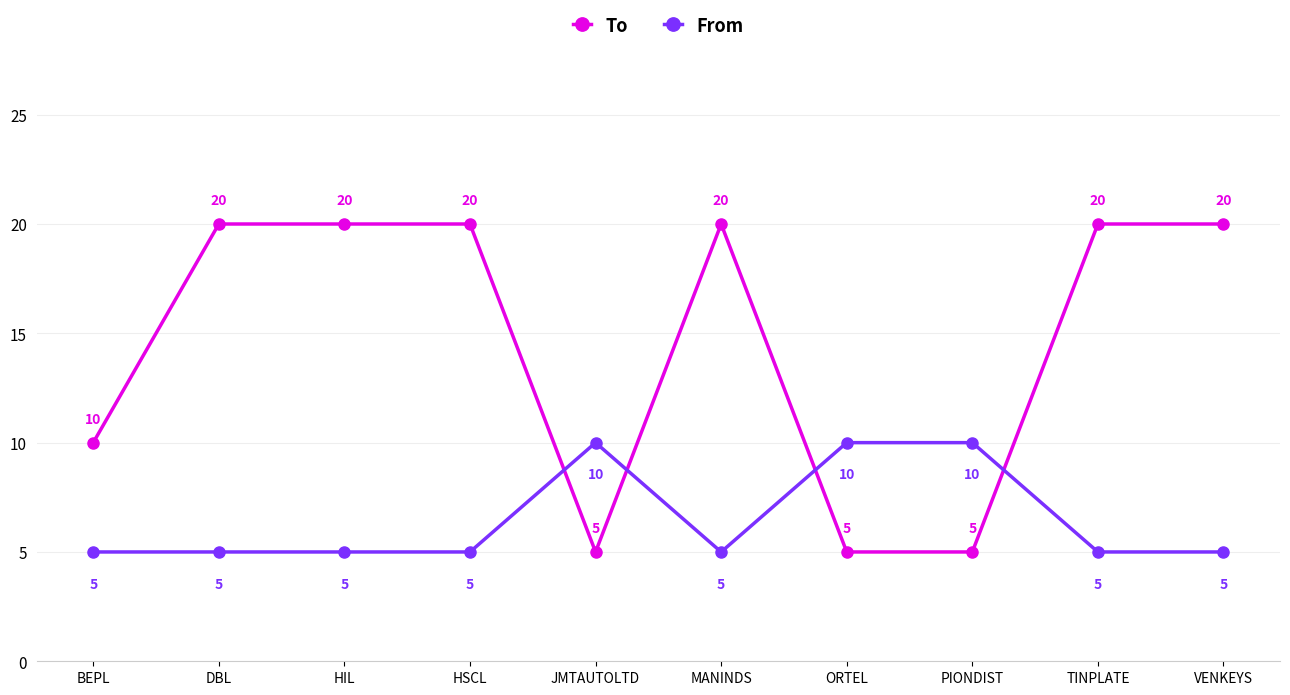

True or false: To has a value of 13 at TINPLATE.

False